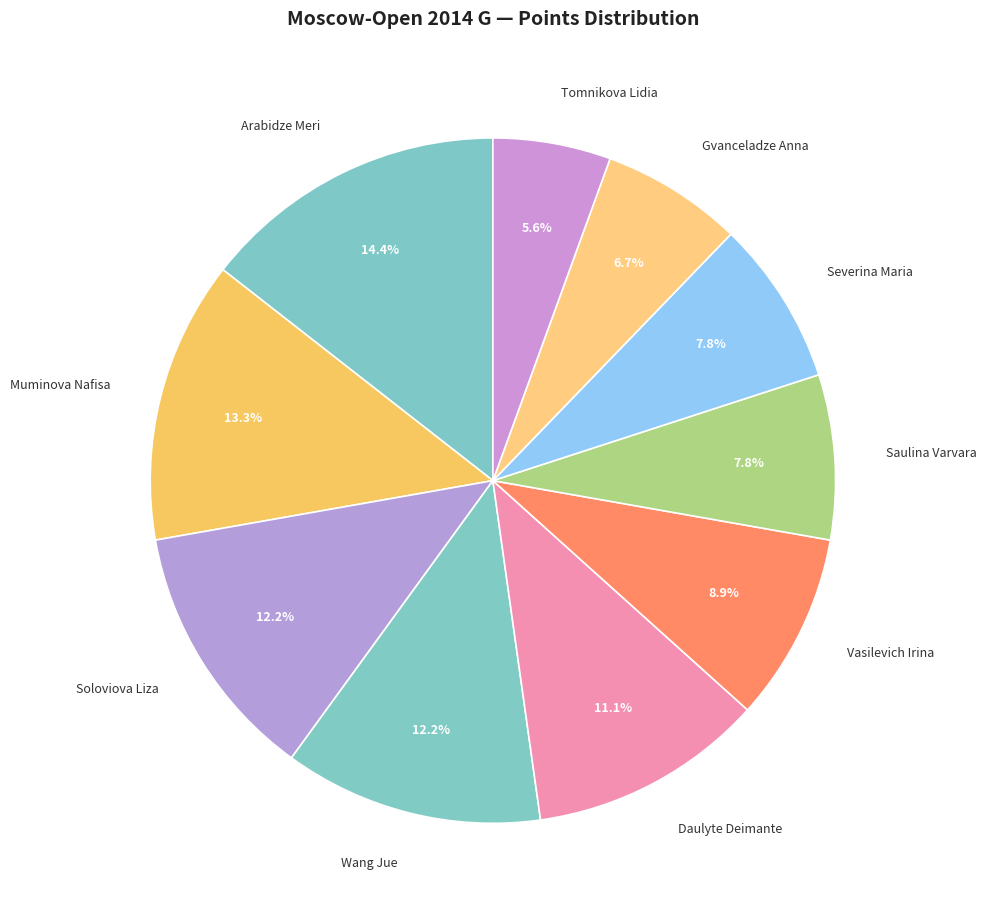

Is there any slice that represents more than half of the pie?

No